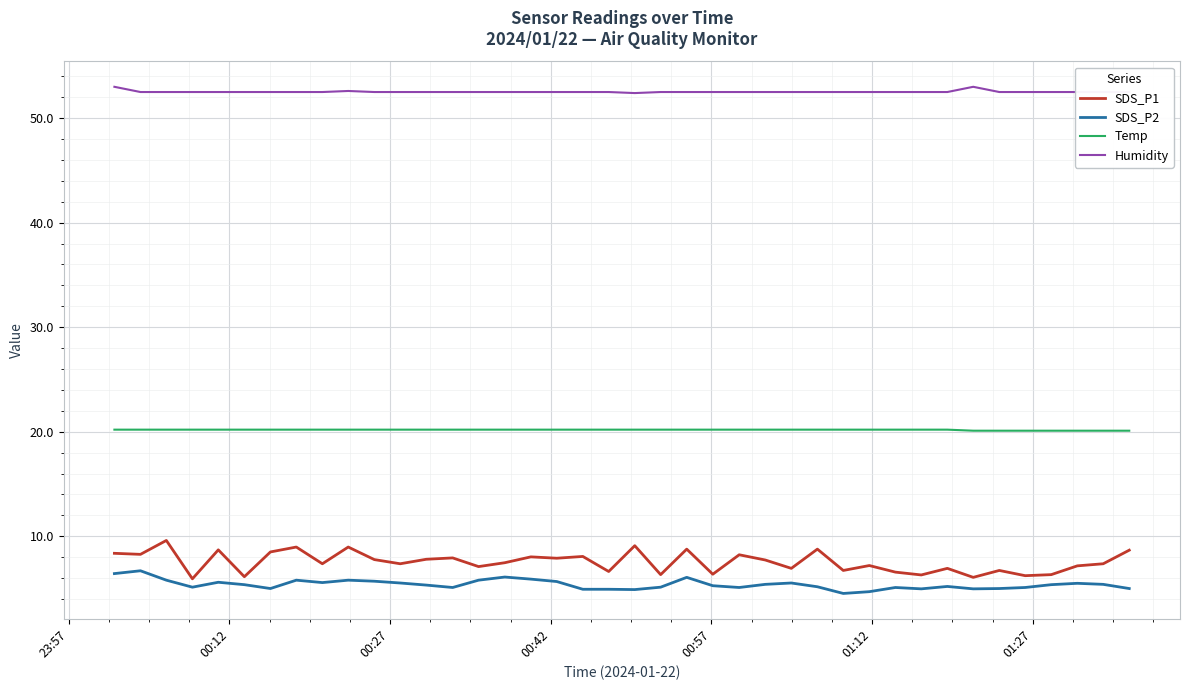

Which series has the largest range (max minus min)?

SDS_P1